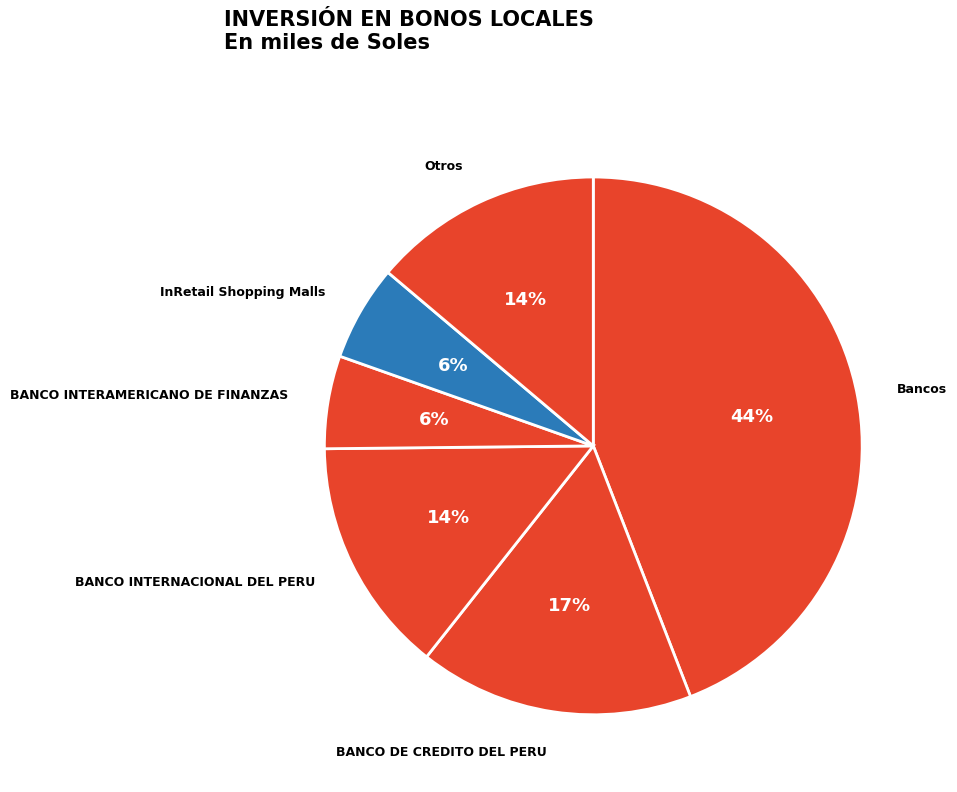

How many segments does this pie chart have?

6